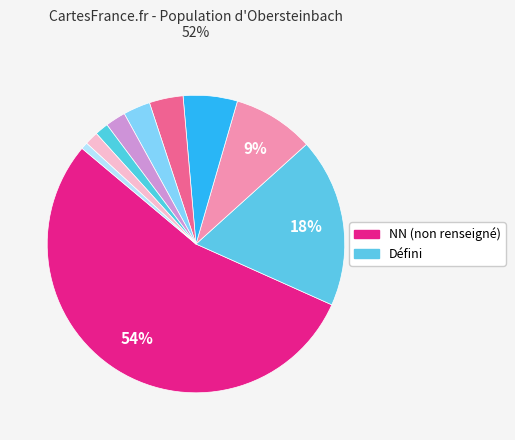

How many segments does this pie chart have?

10